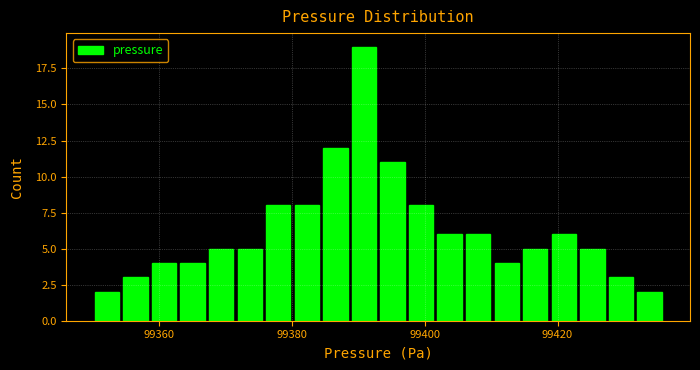

Read against the x-axis, roughly where is the centre of the tallest bar?

99390